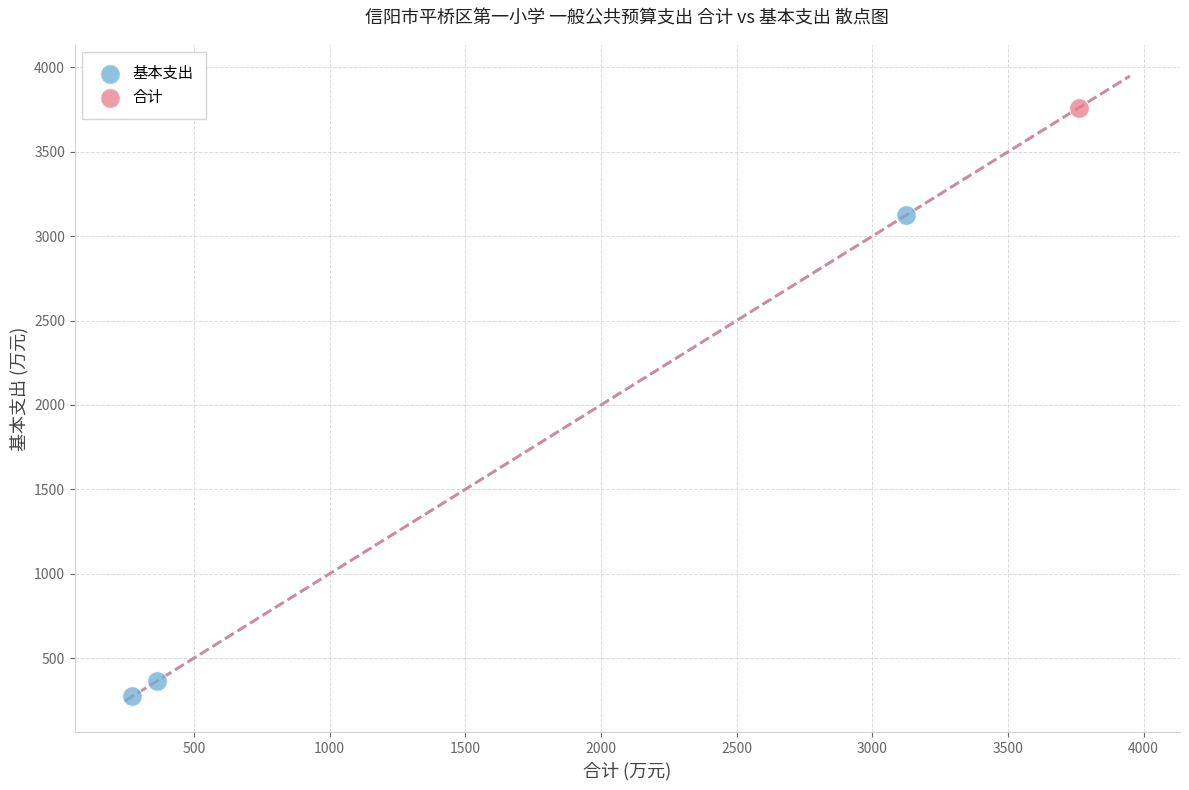

What are all the series names shown in the legend?

基本支出, 合计